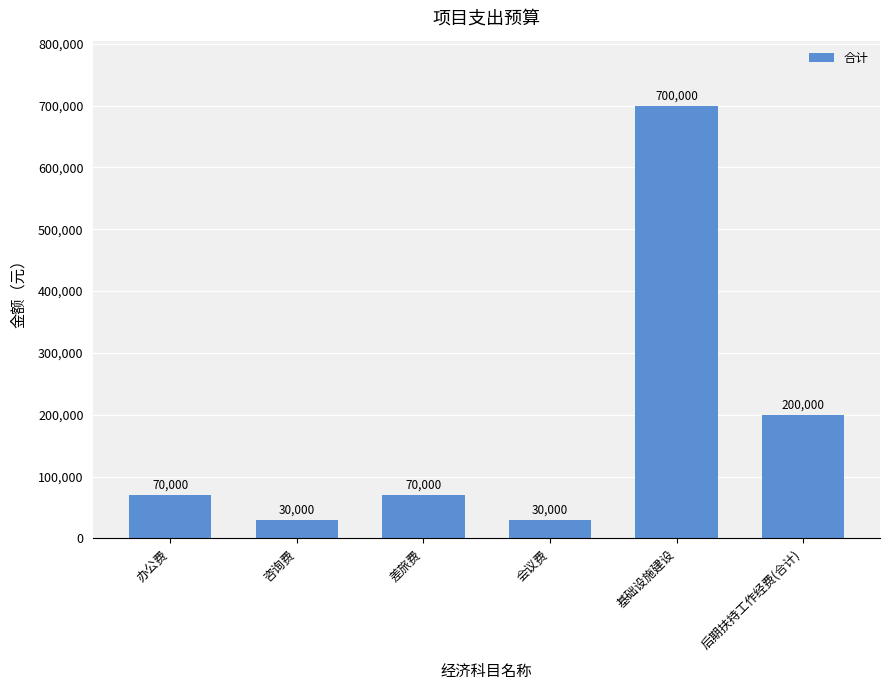

What is the label of the 3rd bar from the left?

差旅费